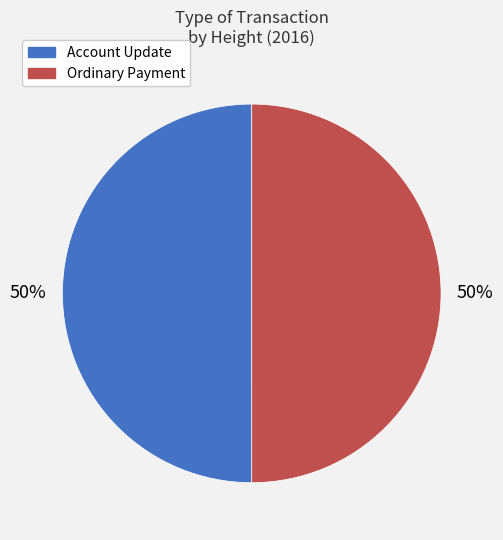

How many slices are in this pie chart?

2